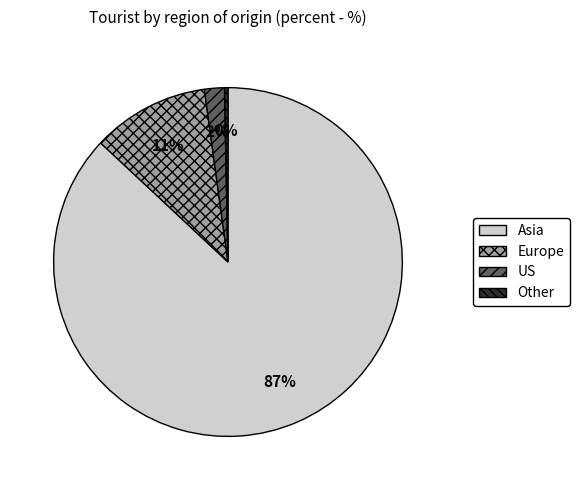

To the nearest percent, what is the difference between the largest and smallest slice percentages?

87%